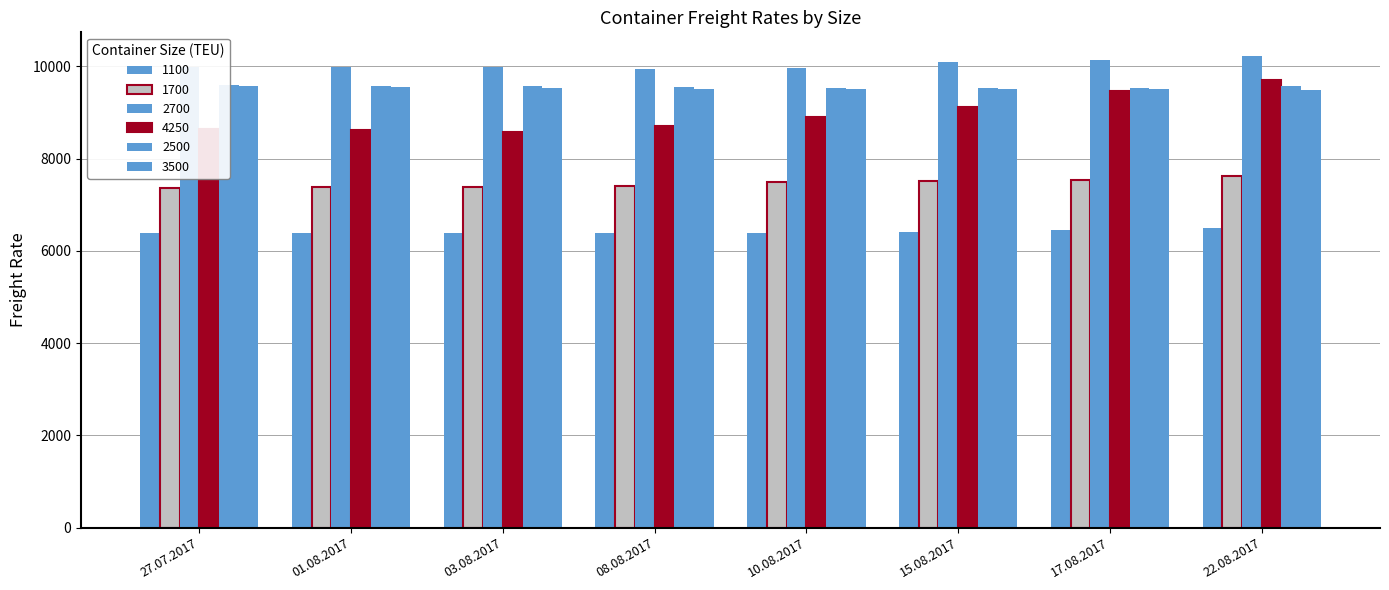

What is the minimum value shown in the chart?

6382